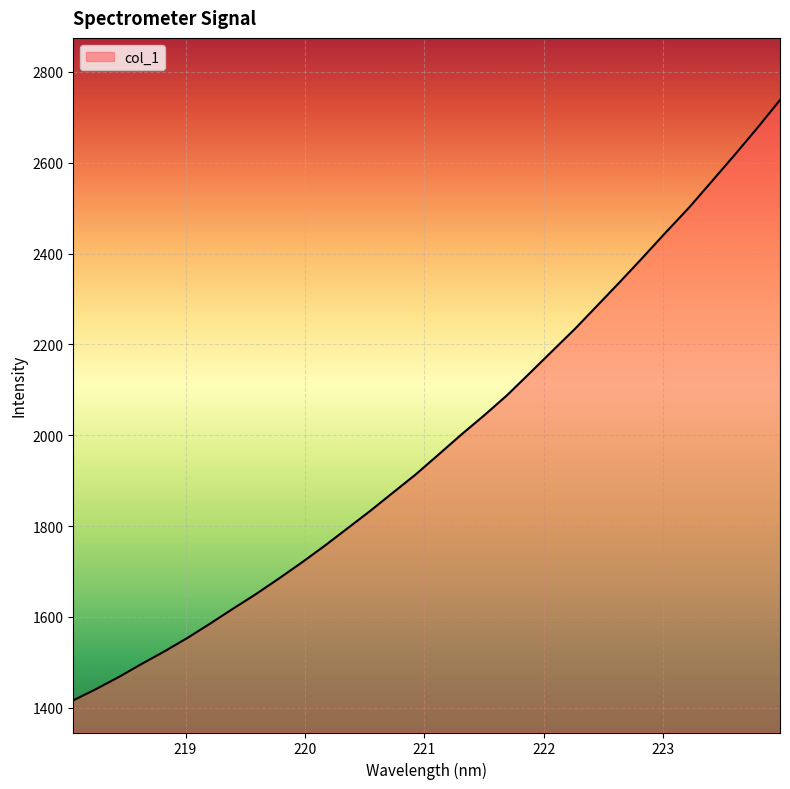

What is the difference between the maximum and minimum values?

1322.0